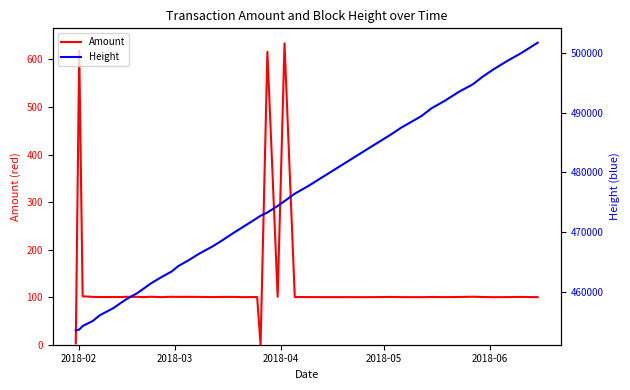

What is the greatest value displayed?

501680.0